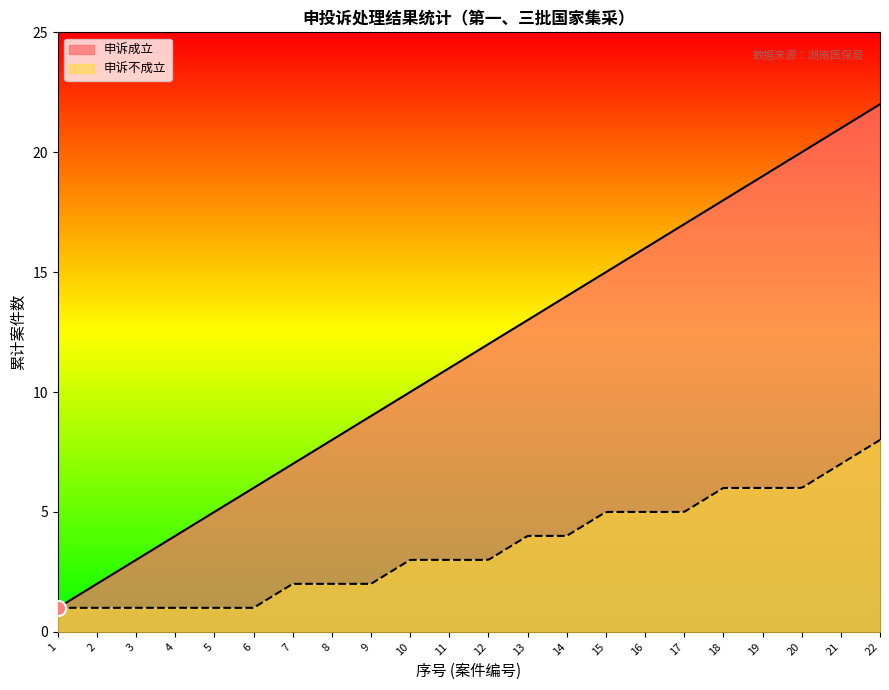

Which series has the largest total across all categories?

申诉成立